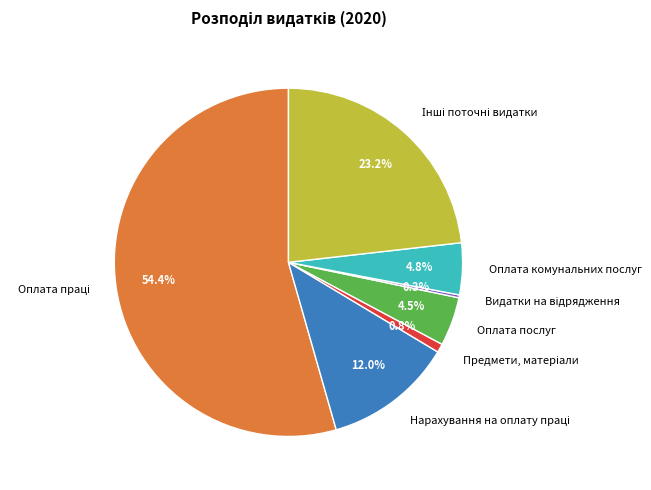

Does any single category account for the majority?

Yes